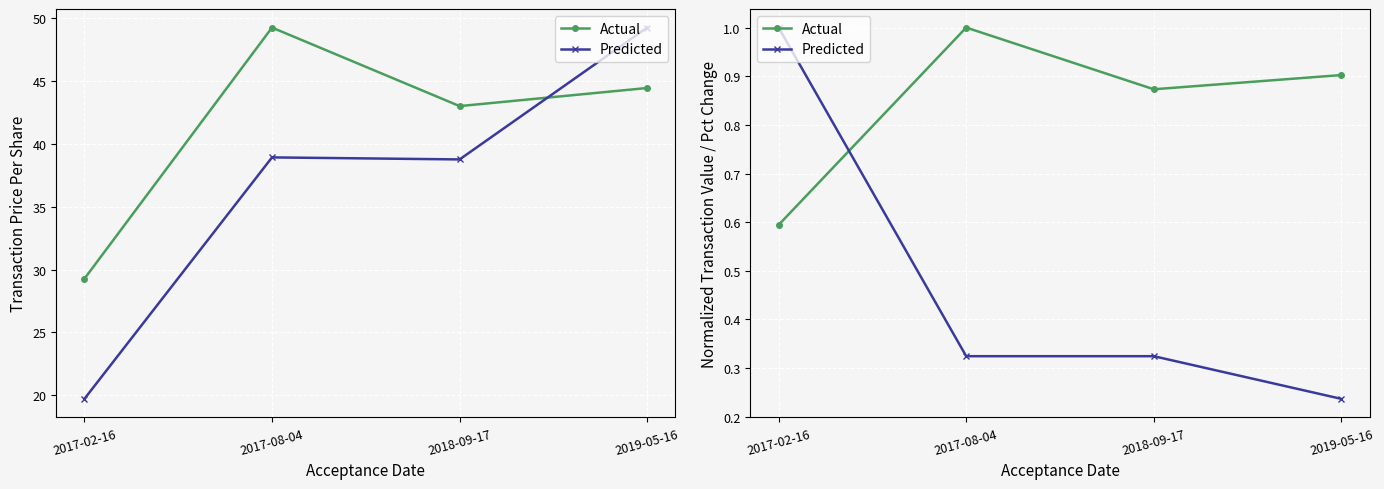

Is this an area chart (filled region under the line)?

No